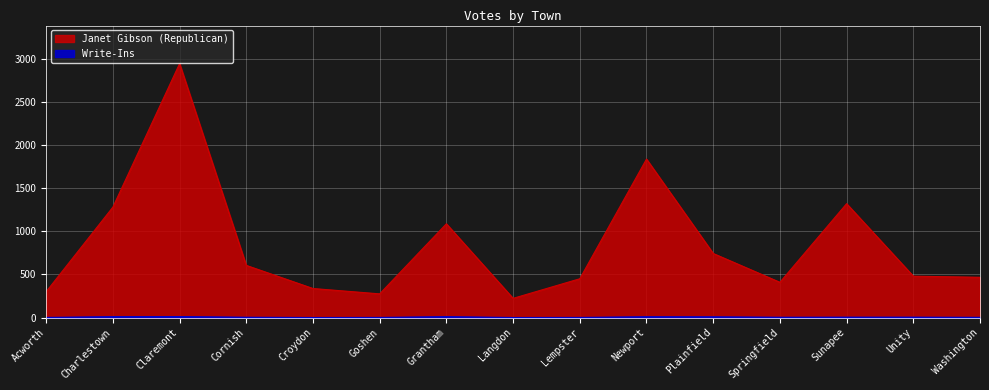

Between Acworth and Newport, which series saw the biggest shift?

Janet Gibson (Republican)